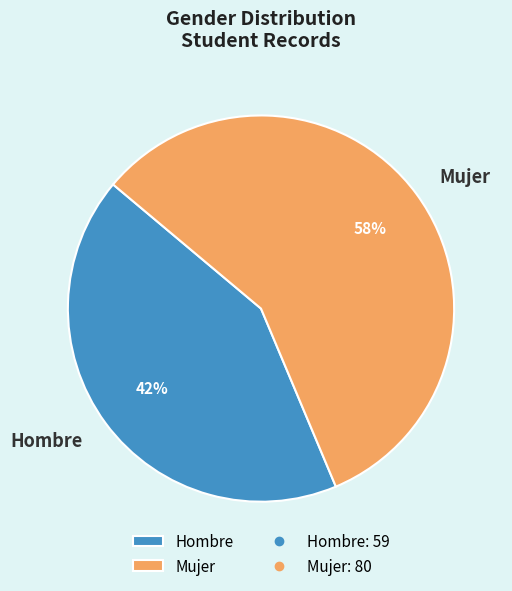

To the nearest percent, what percentage of the pie is Hombre?

42%